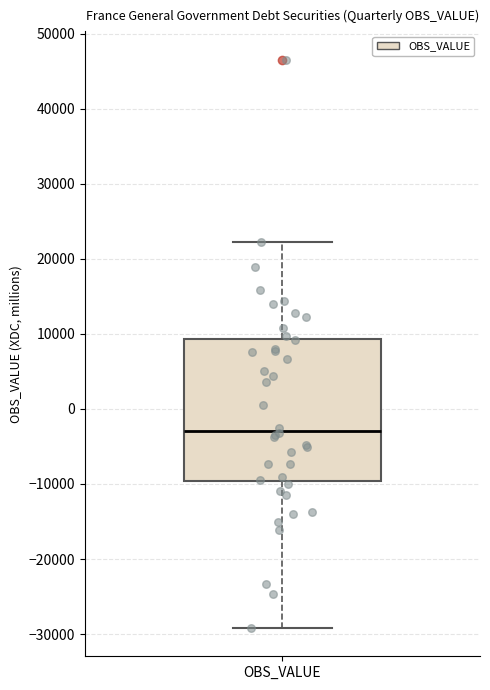

Where is the lower edge of the box for OBS_VALUE on the y-axis? The values are not printed on the chart, so give them approximately, as read against the axis.

-10000